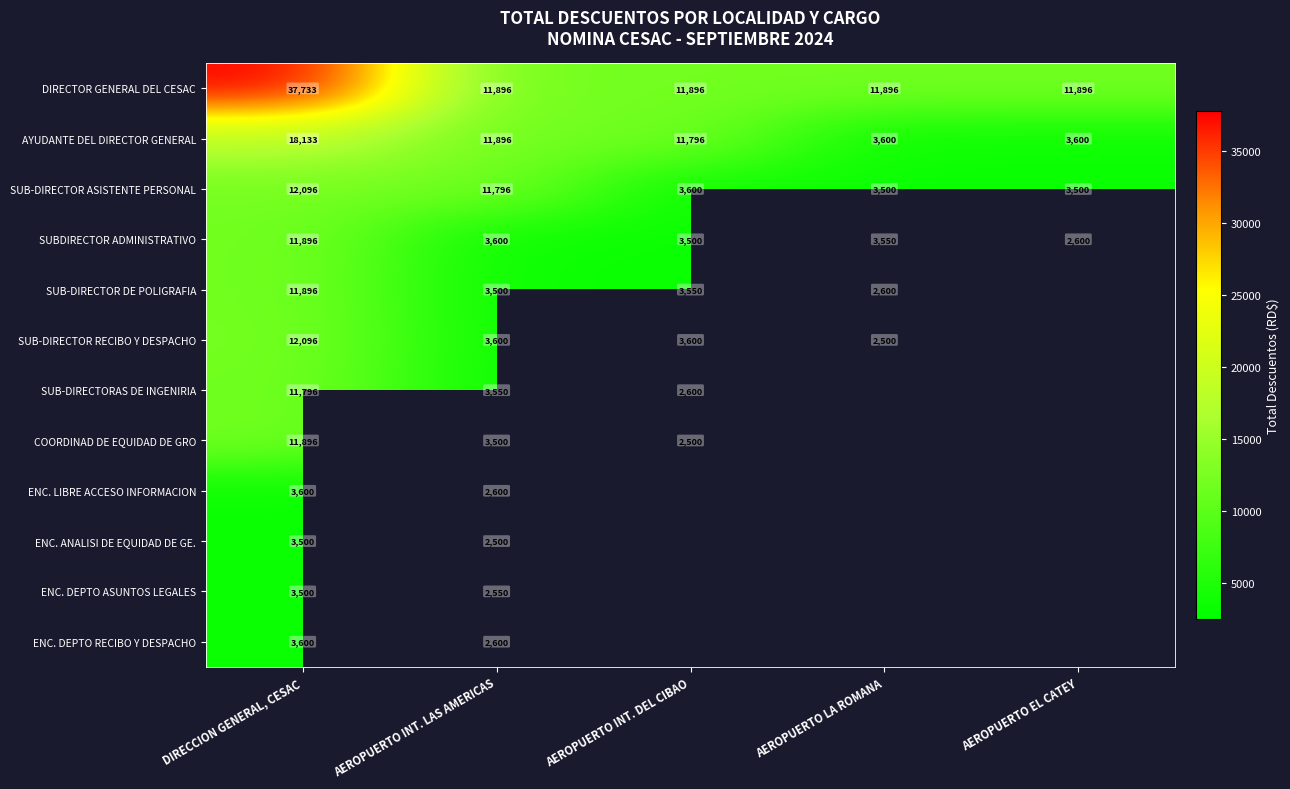

The SUB-DIRECTOR RECIBO Y DESPACHO series shows 2471.1 at AEROPUERTO INT. LAS AMERICAS. True or false?

False